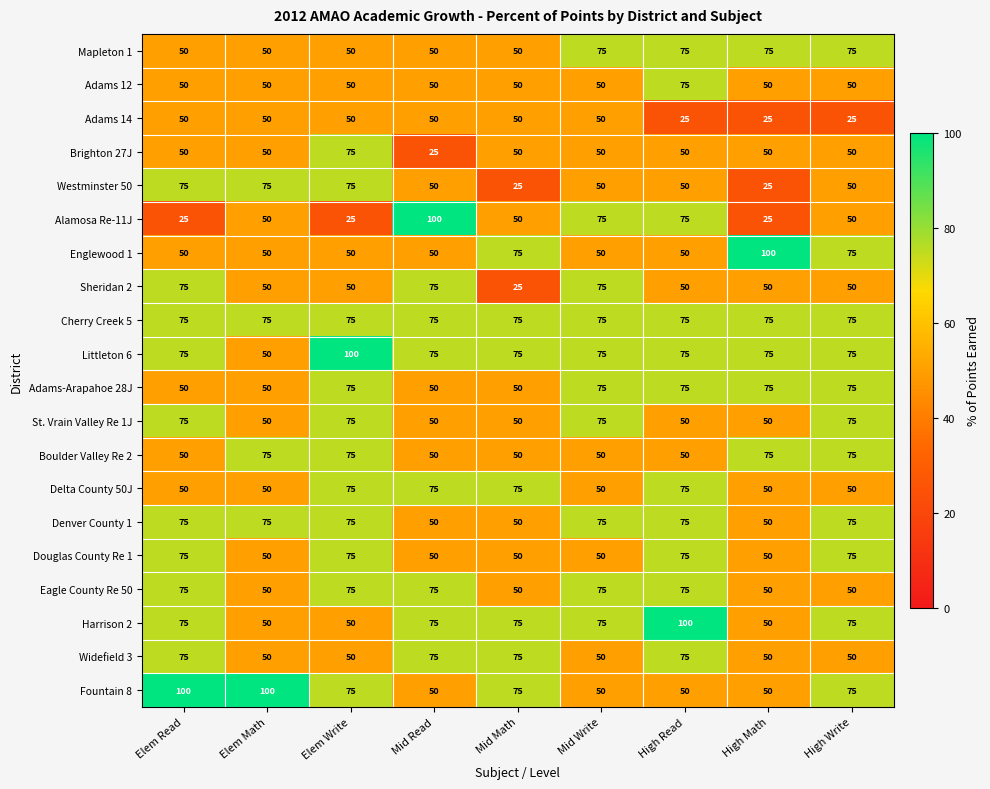

What is the minimum value for Delta County 50J?

50